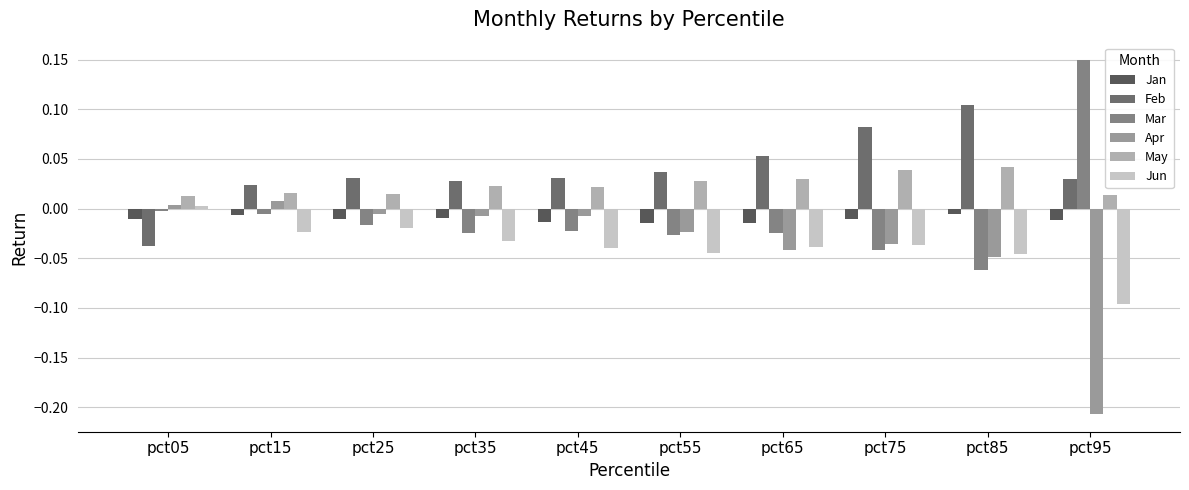

The Feb series shows 0.0 at pct15. True or false?

True